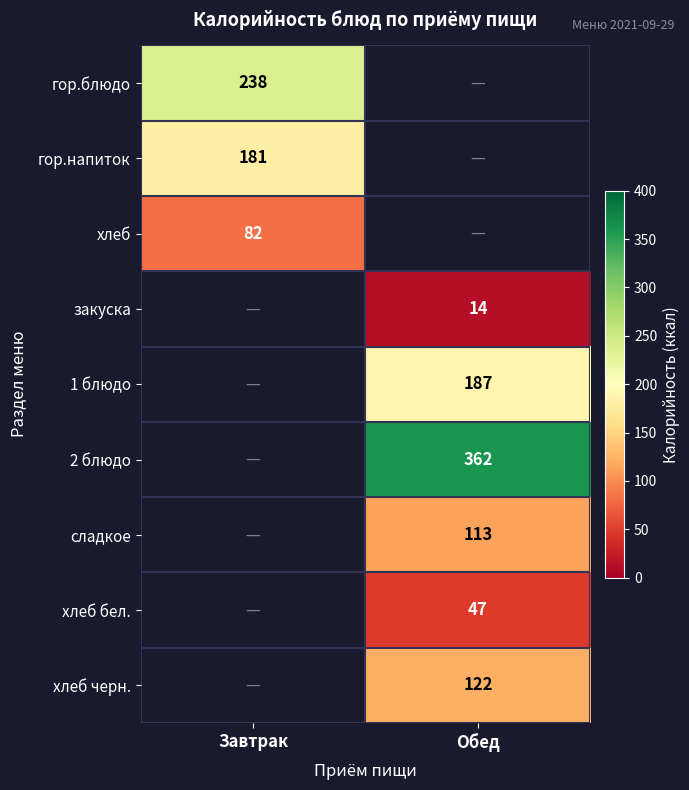

The сладкое series shows 188 at Обед. True or false?

False